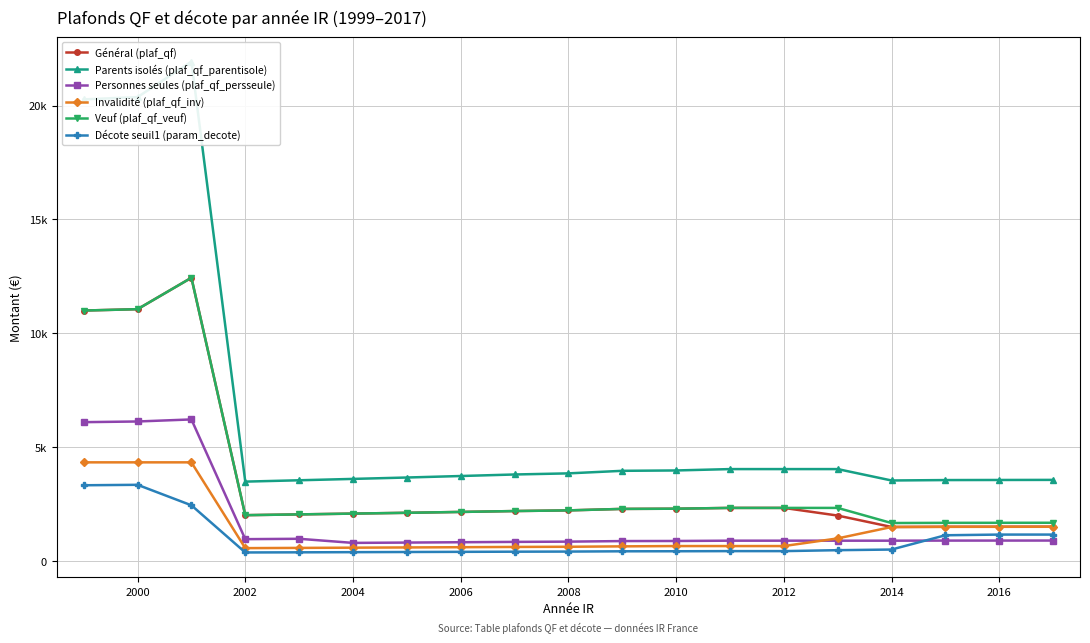

Is it true that Veuf (plaf_qf_veuf) equals 1178 at 2014?

False